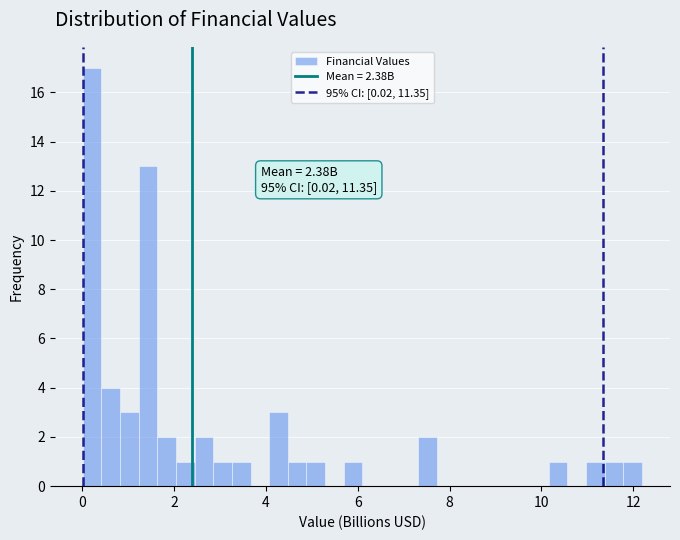

Around what value on the x-axis is the tallest bar? Give the approximate position of its centre, as read against the axis.

0.2